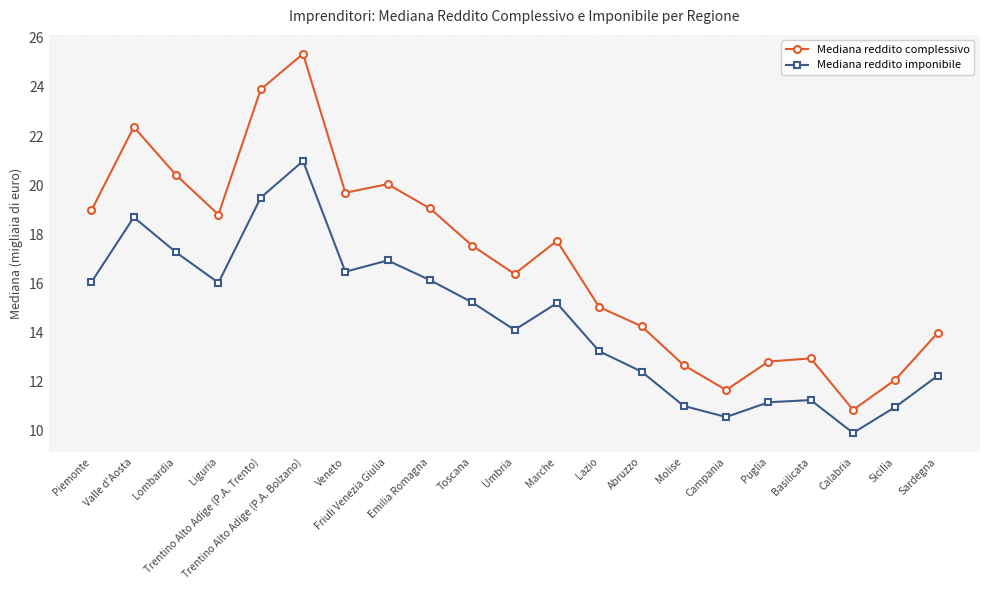

Which category has the lowest value in the Mediana reddito complessivo series?

Calabria